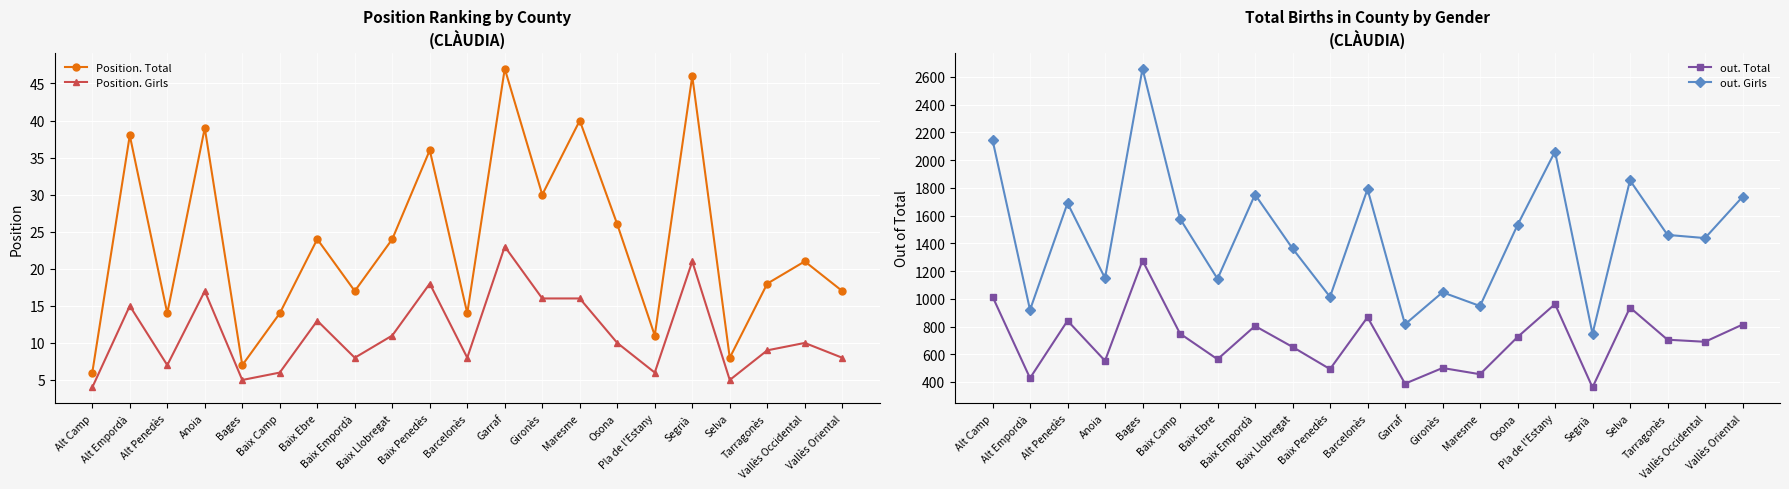

How many interior local valleys does the Position. Total series have?

7